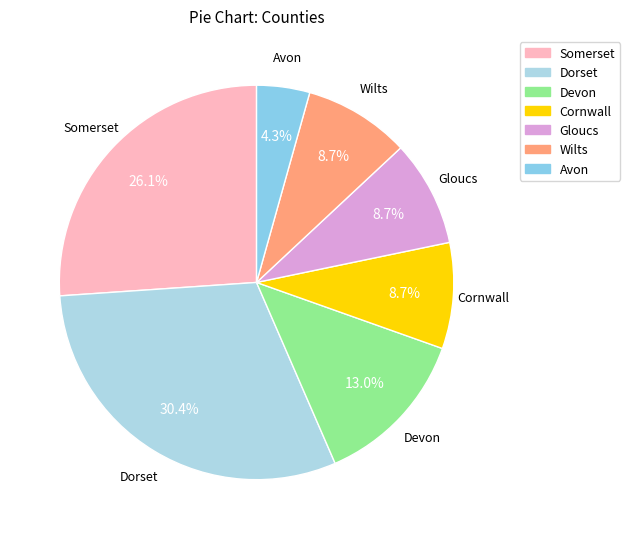

Between Dorset and Devon, which is larger?

Dorset